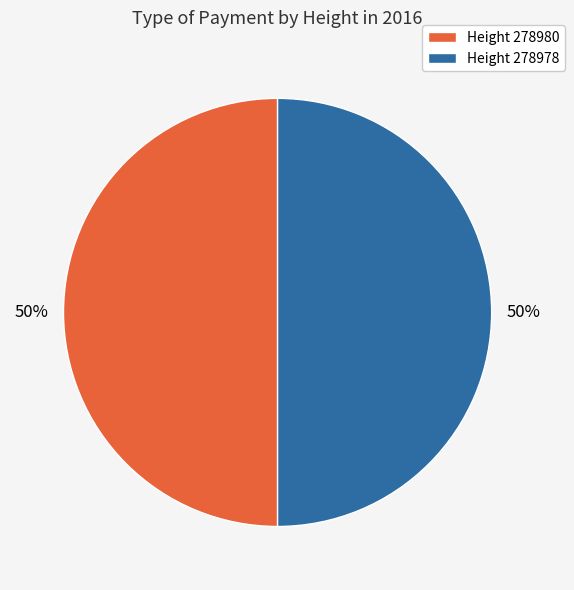

To the nearest percent, what is the combined percentage of Height 278980 and Height 278978?

100%